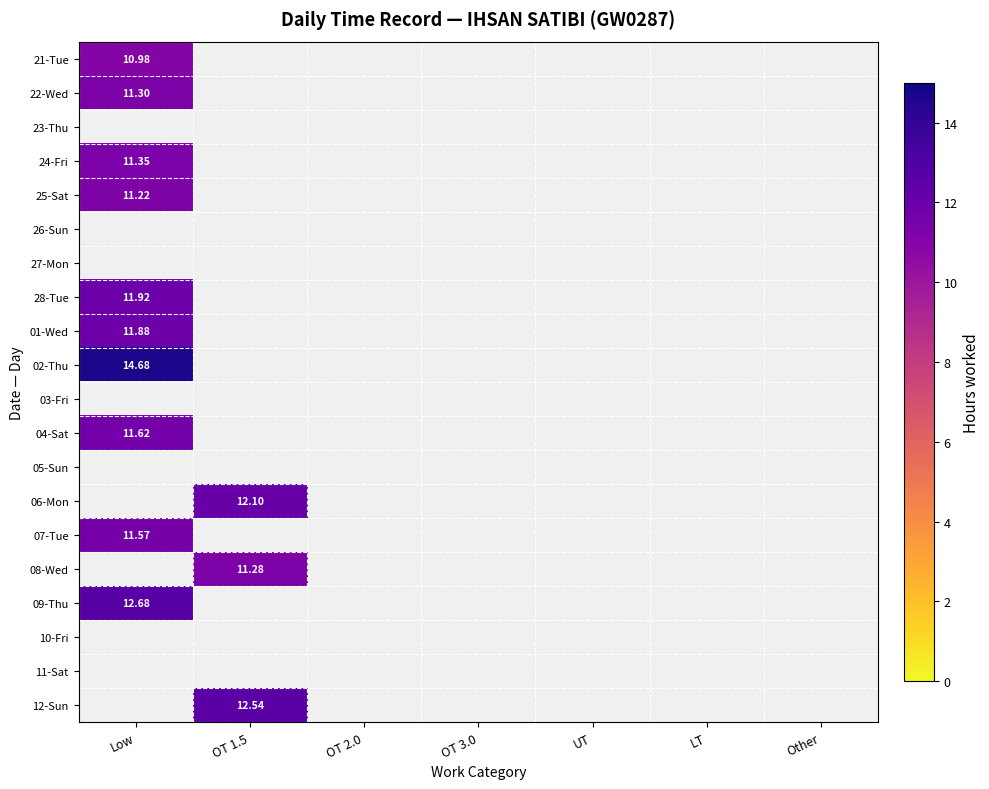

Which series has the largest range (max minus min)?

21-Tue